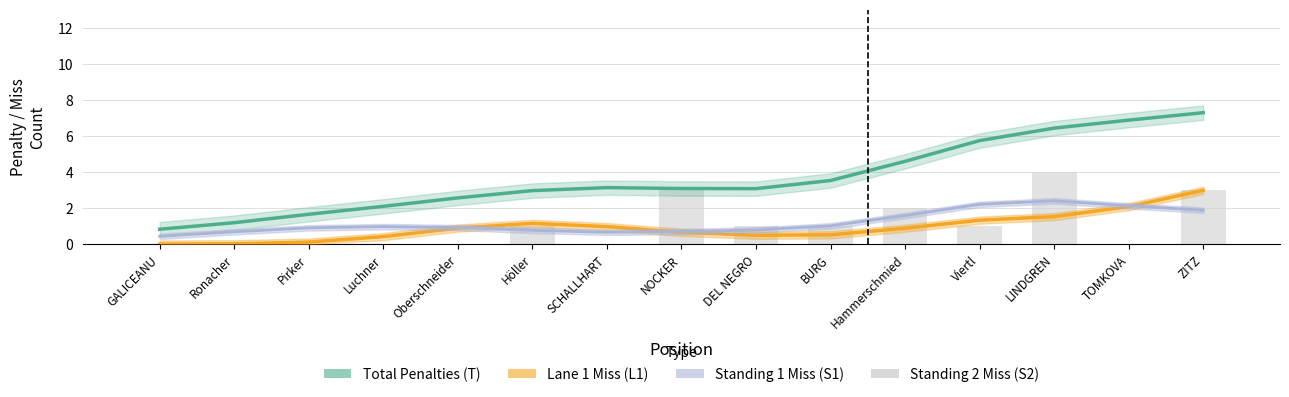

Read the Lane 1 Miss (L1) value at TOMKOVA.

2.1